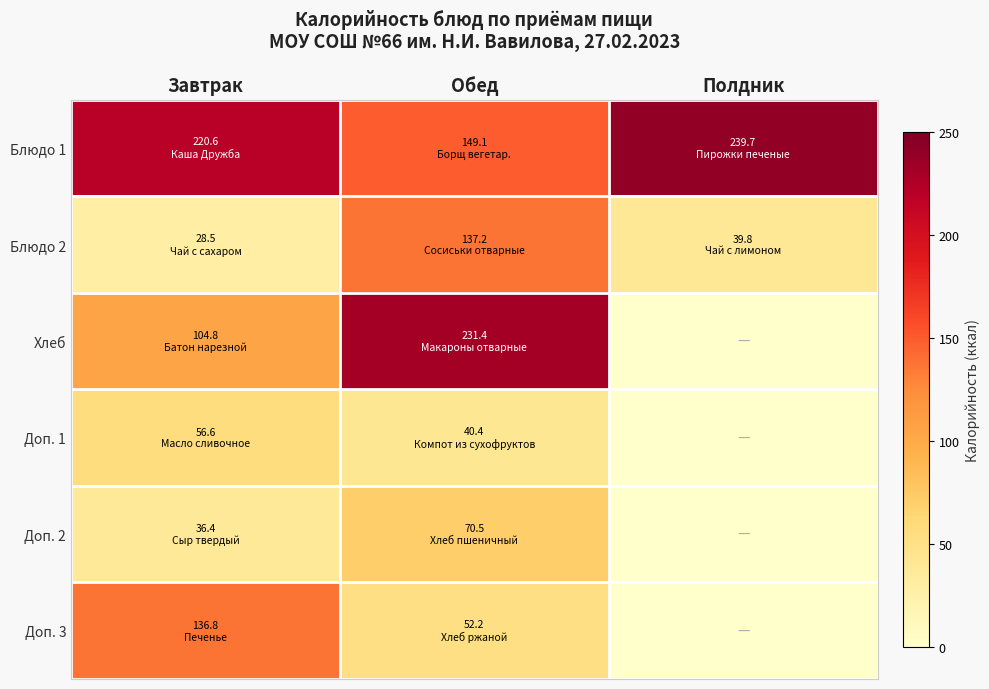

Which has a higher value, Полдник or Завтрак?

Полдник